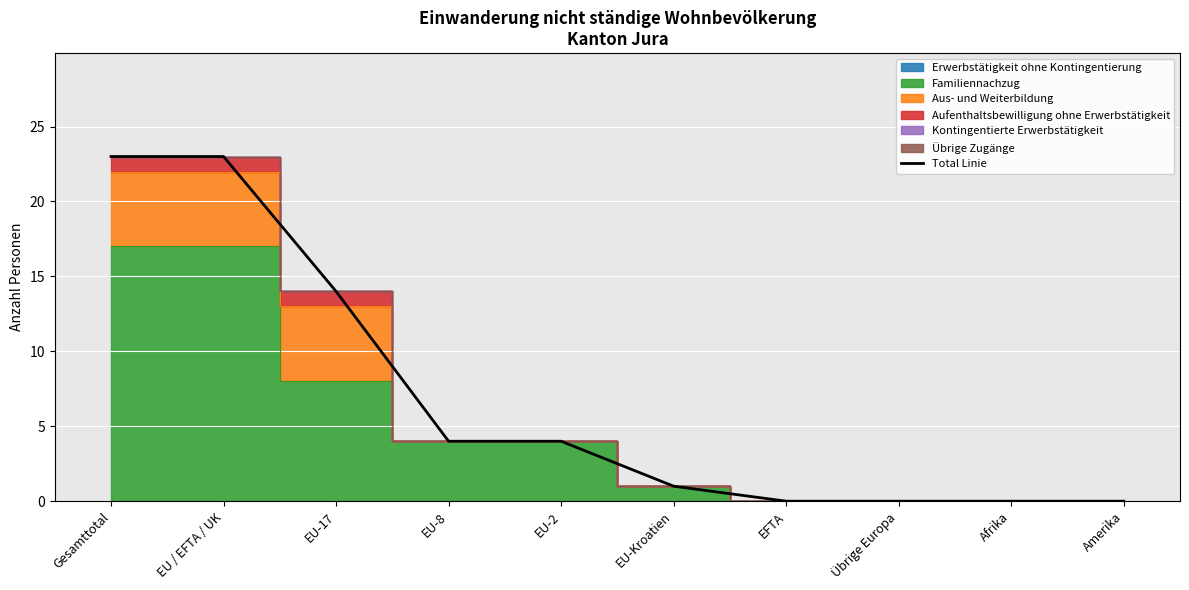

Where is the data nearest to the value 11?

EU-17